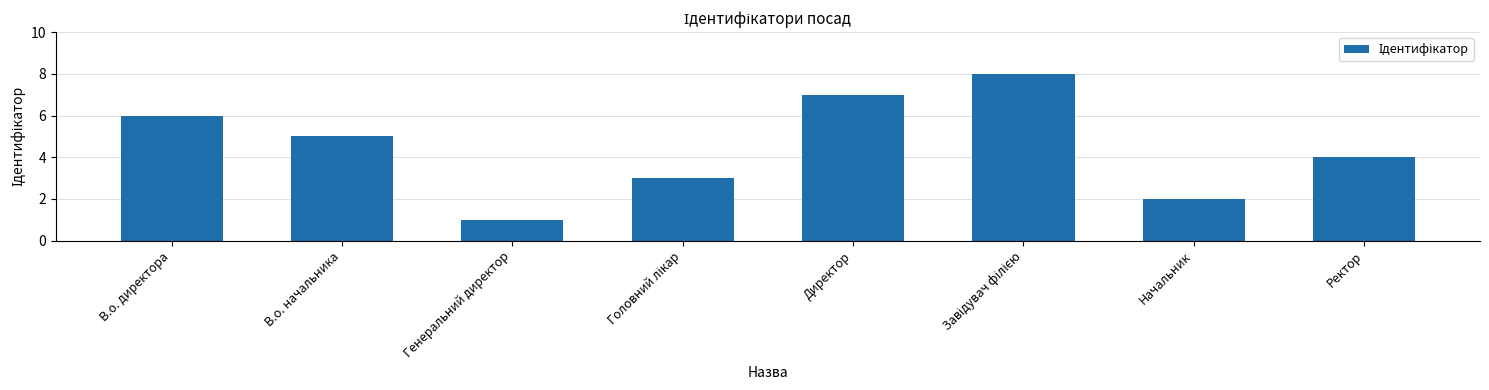

What is the label of the 7th bar from the right?

В.о. начальника